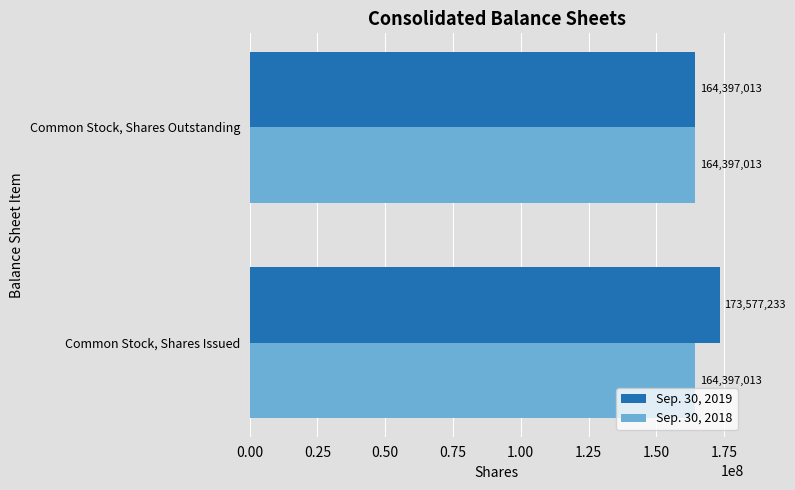

What are all the series names shown in the legend?

Sep. 30, 2019, Sep. 30, 2018